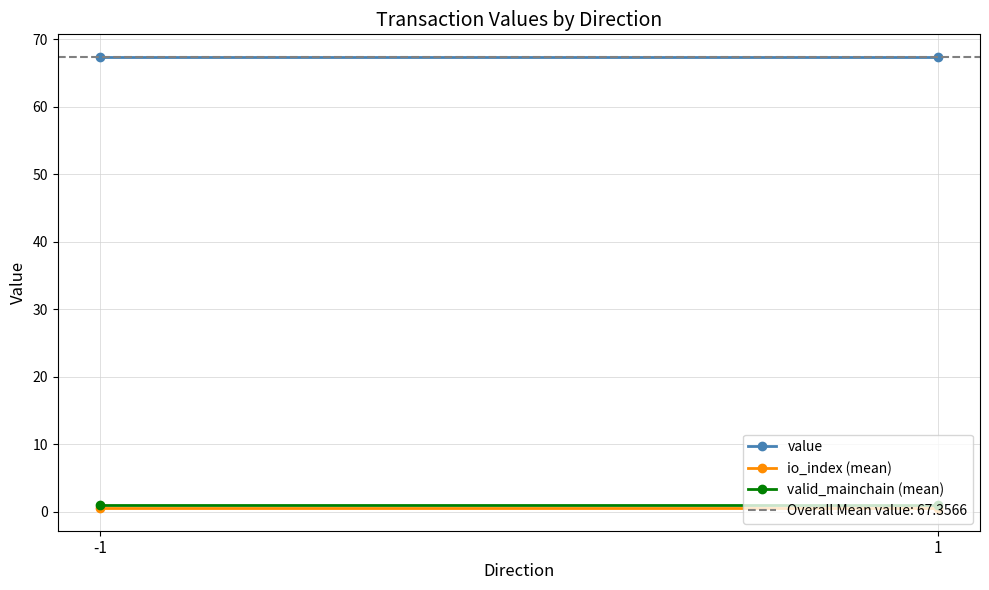

Which series has the largest total across all categories?

value